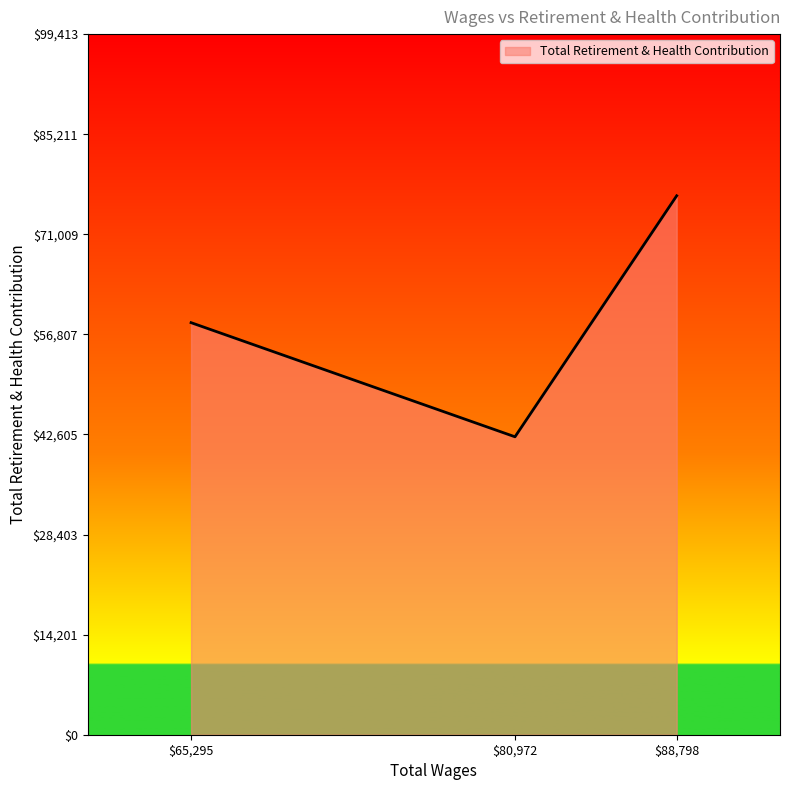

Reading left to right, extract all data points from this chart.

58469	42275	76472